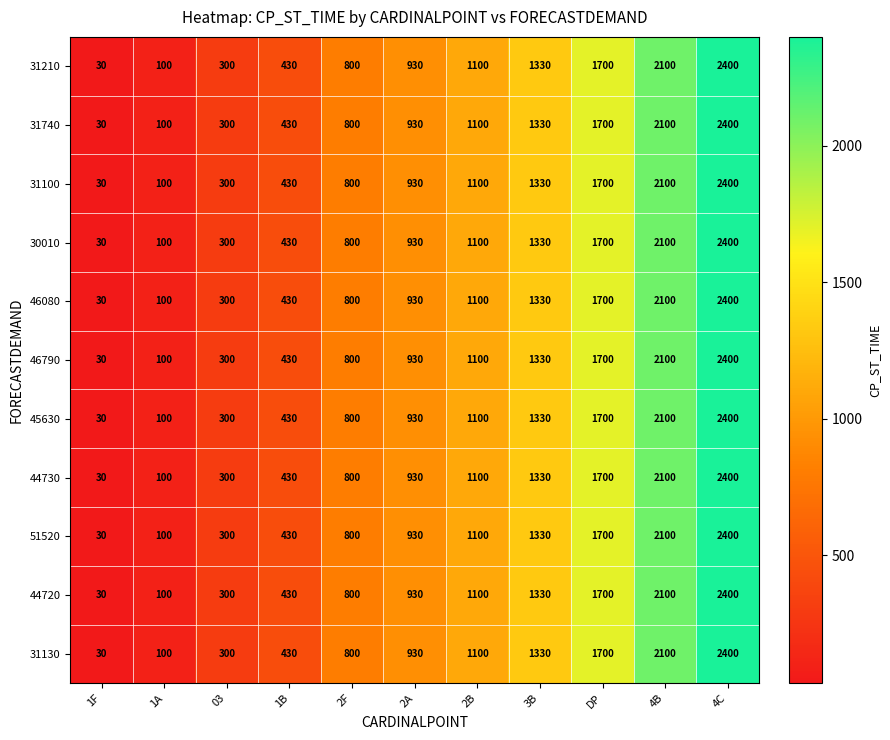

How many values in the 45630 series are below 930?

5